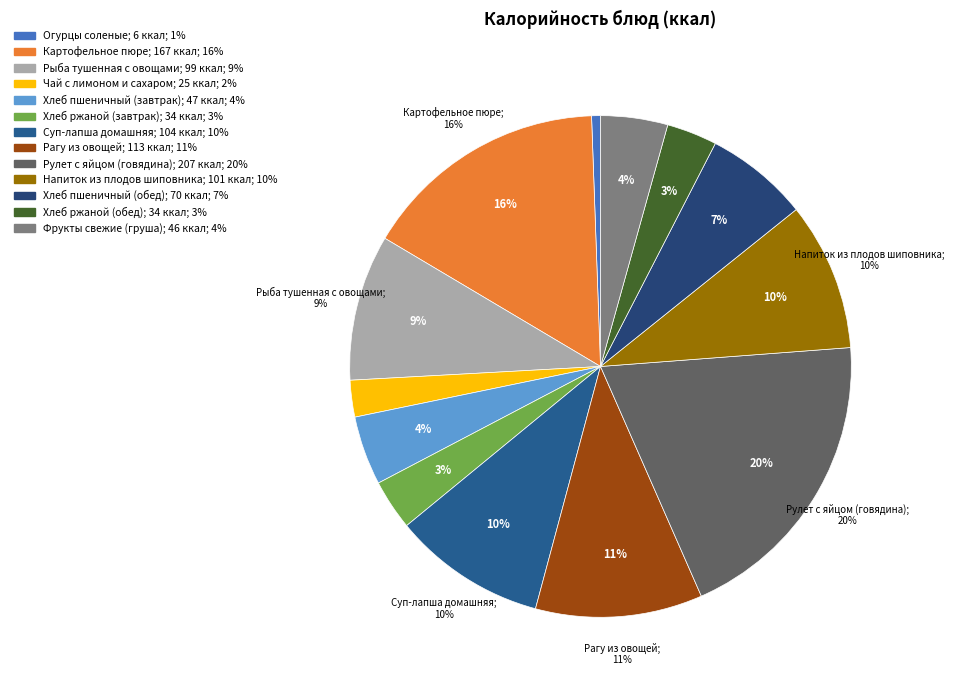

The Напиток из плодов шиповника slice represents 10% of the pie. True or false?

True